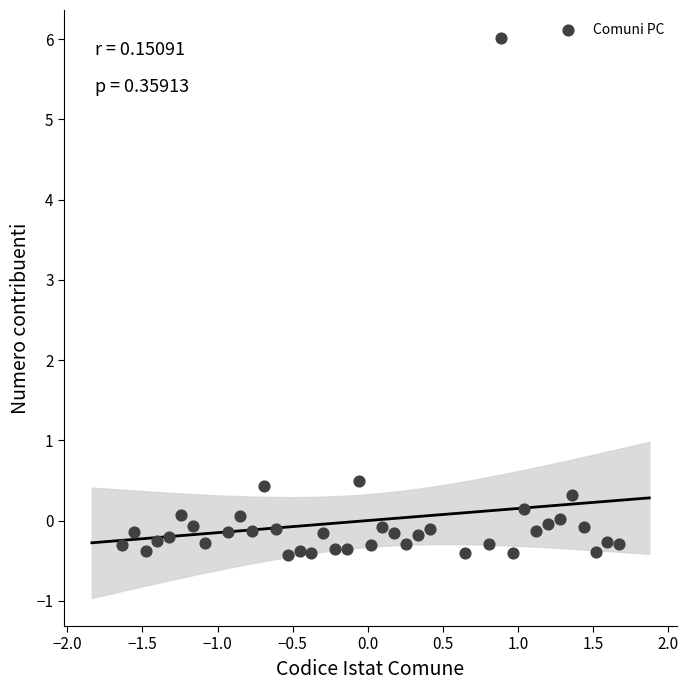

What is the range of Y values (max minus min)?

6.4